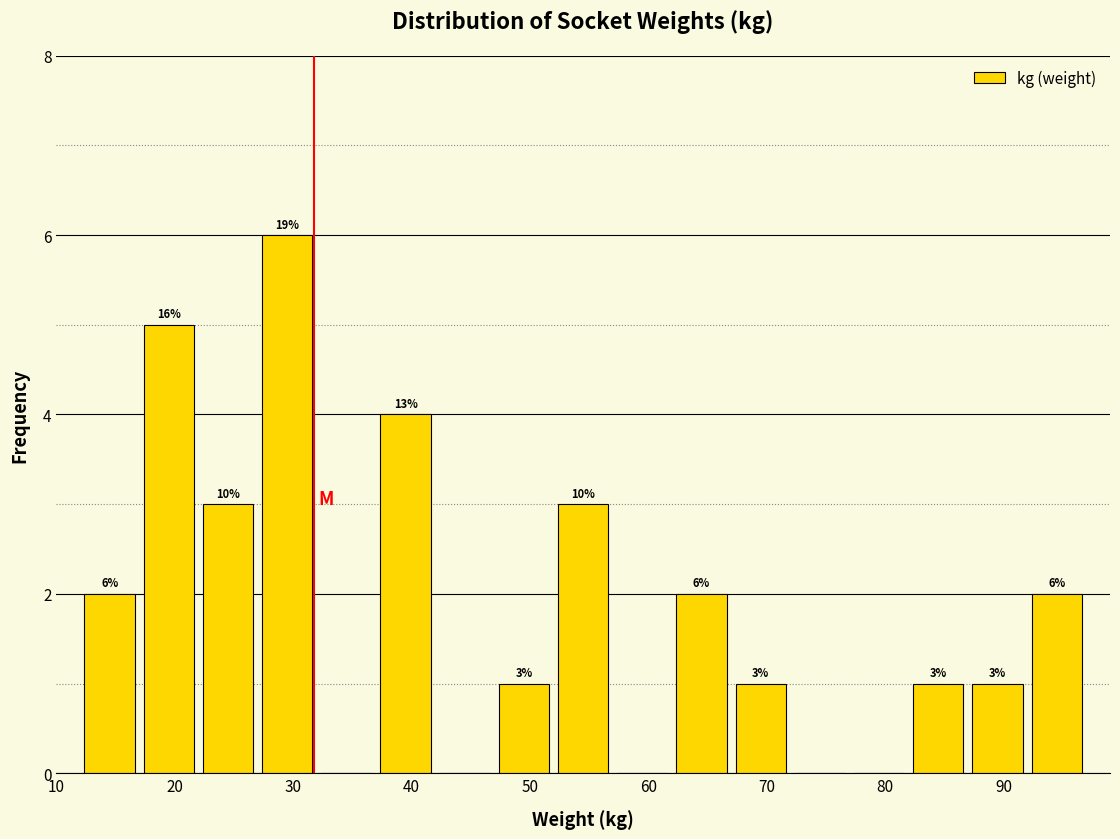

Over which range of the x-axis is the bar tallest?

27 to 32